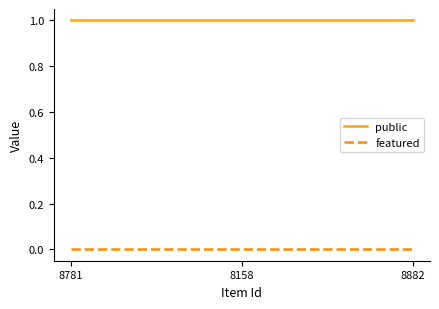

The value of public at 8781 is 1. True or false?

True